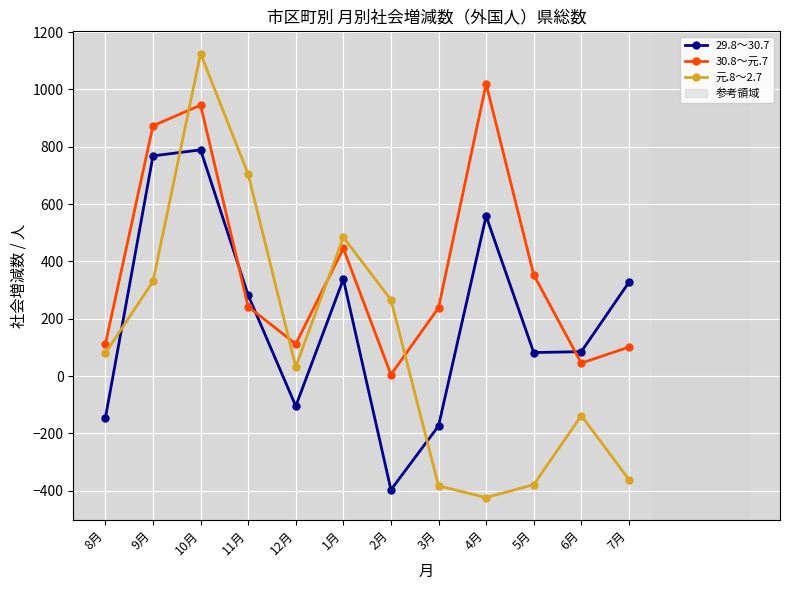

Is this an area chart (filled region under the line)?

No